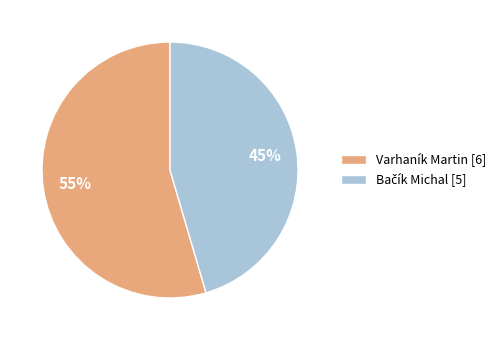

True or false: Varhaník Martin [6] accounts for 55% of the total.

True